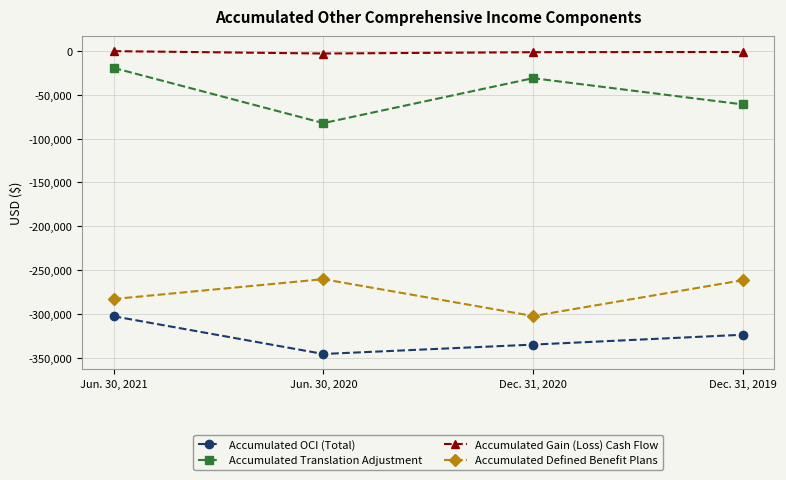

What is the difference between the second highest and second lowest values in the Accumulated Defined Benefit Plans series?

21495